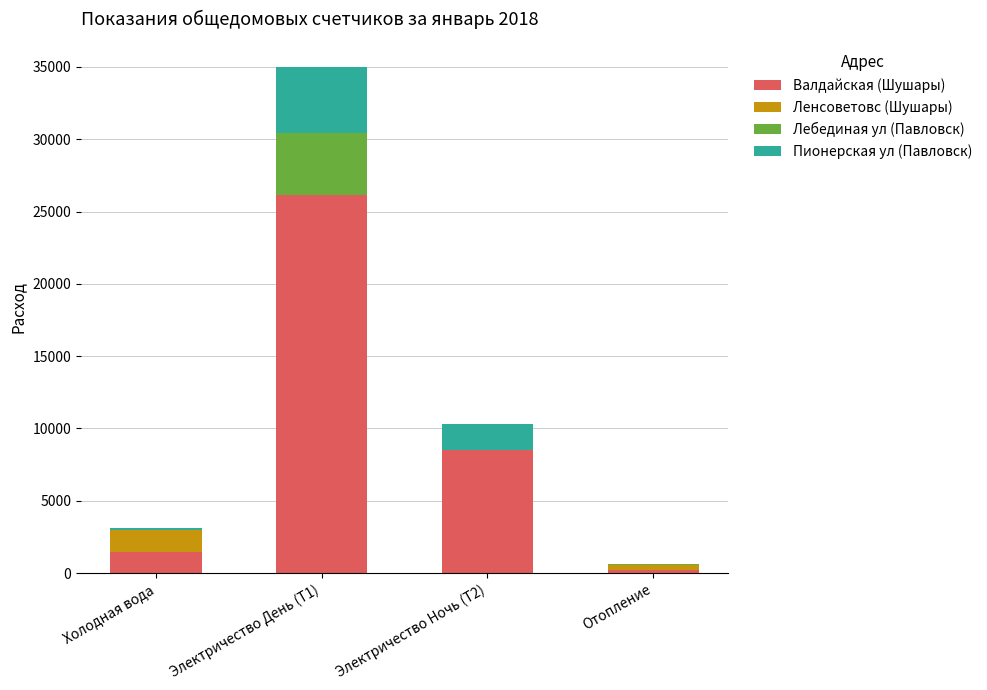

Reading left to right, what are the values for Валдайская (Шушары)?

Холодная вода=1445.0	Электричество День (Т1)=26160.0	Электричество Ночь (Т2)=8520.0	Отопление=222.2